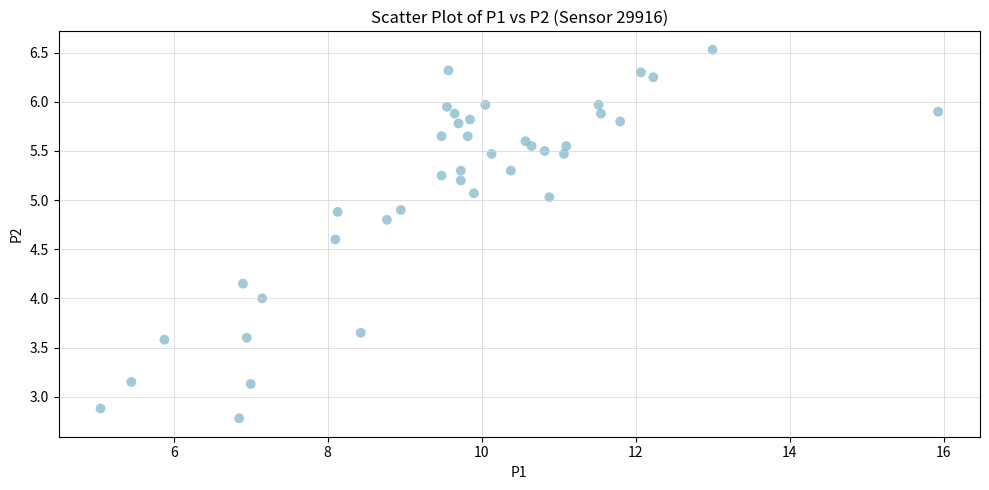

What is the range of X values (max minus min)?

10.9